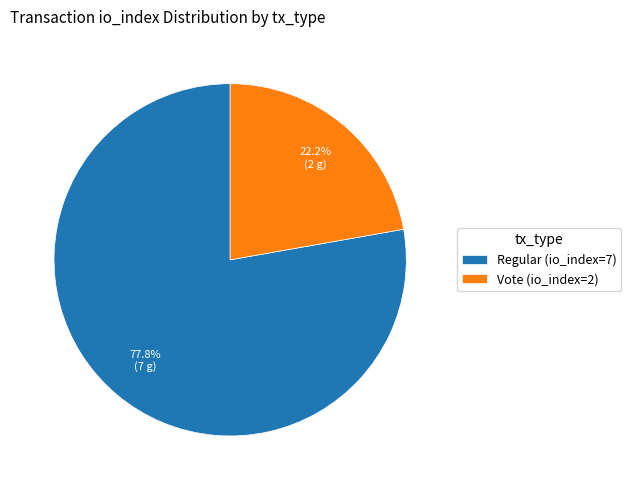

True or false: Vote (io_index=2) accounts for 35% of the total.

False